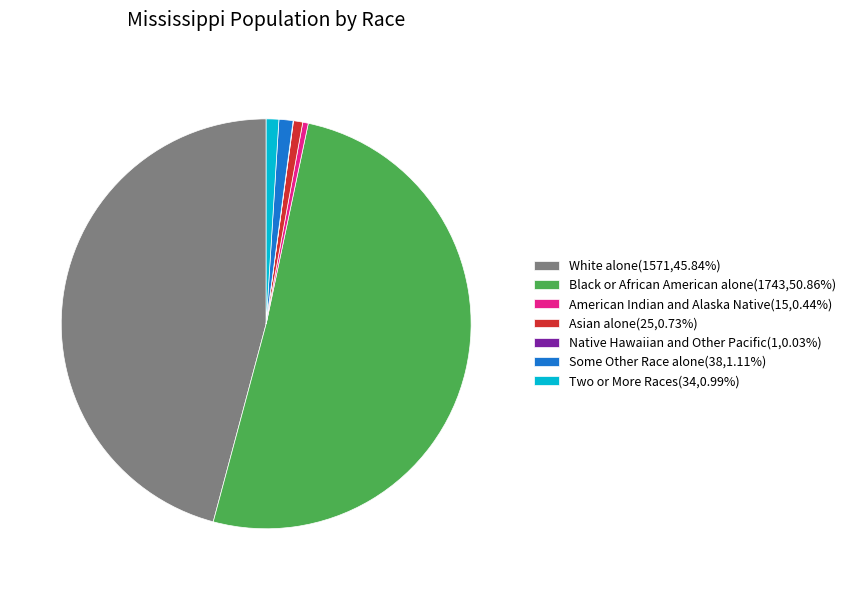

Is the sum of Two or More Races(34,0.99%) and American Indian and Alaska Native(15,0.44%) greater than half?

No